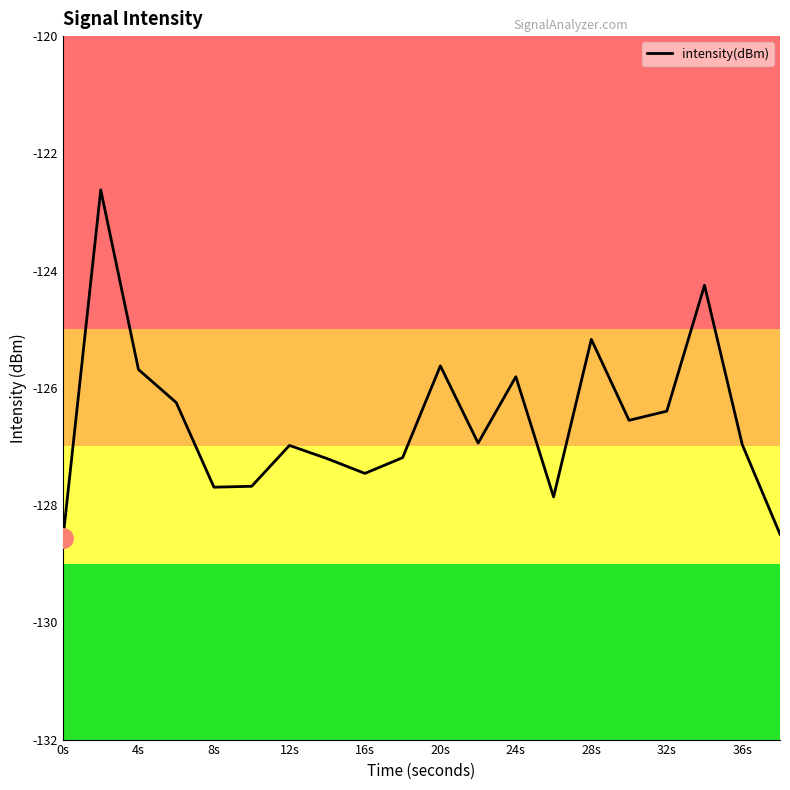

What is the difference between the maximum and minimum values?

5.9